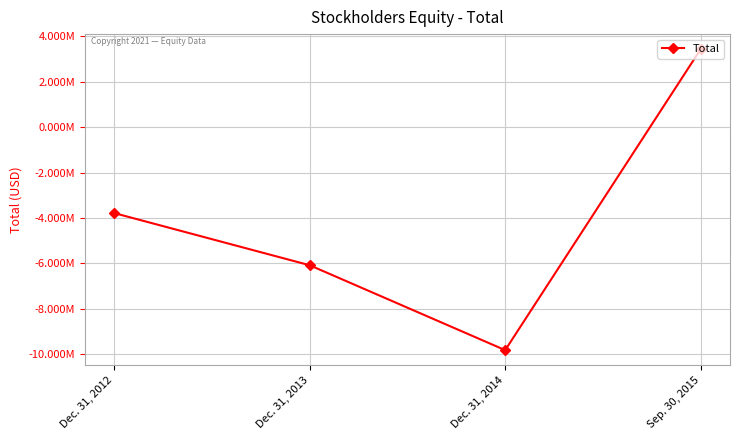

What is the sum of the values at Dec. 31, 2012 and Dec. 31, 2013?

-9867239